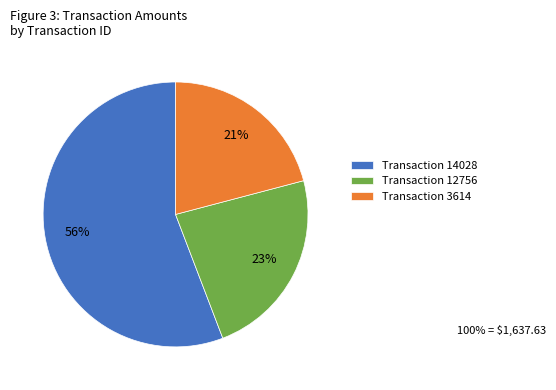

To the nearest percent, what is the difference between the Transaction 12756 and Transaction 3614 slice percentages?

2%